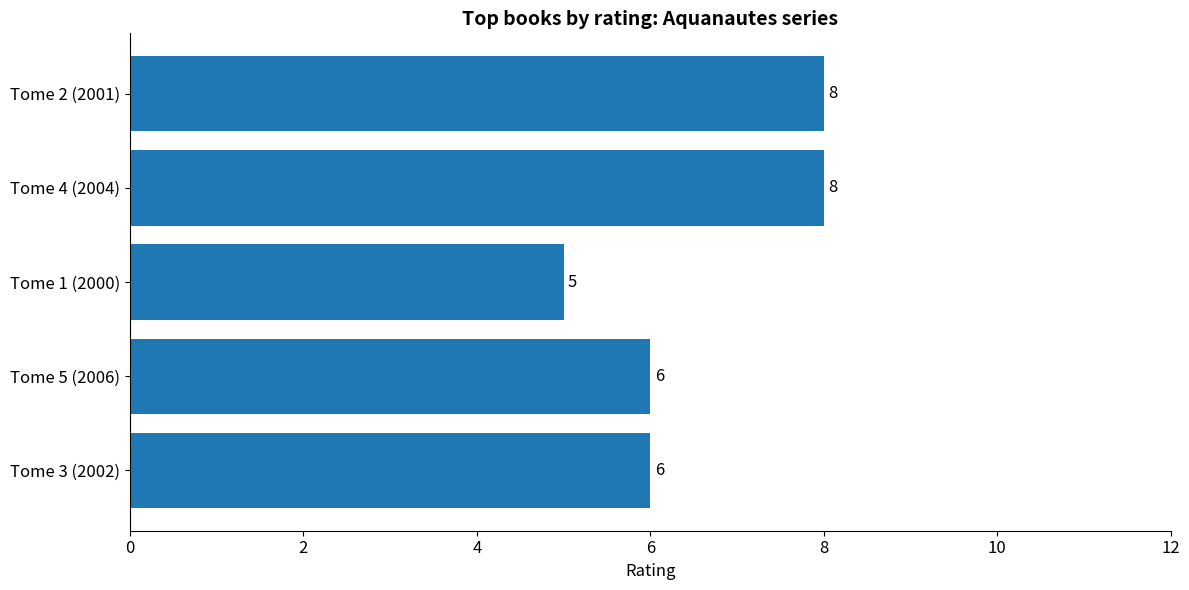

Is it true that the value at Tome 2 (2001) is 5?

False